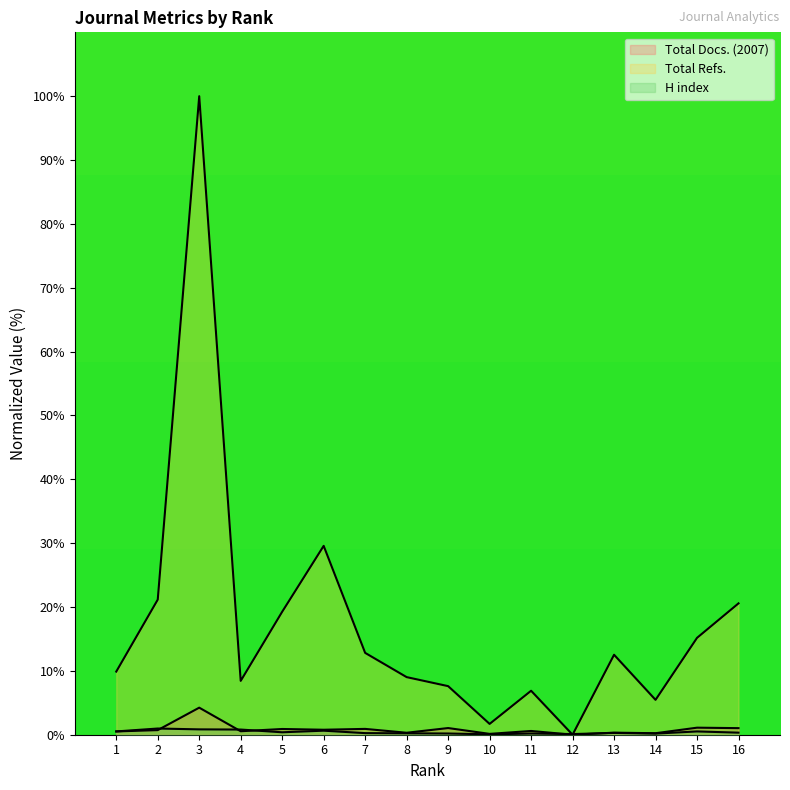

True or false: Total Docs. (2007) has more than 0 interior local peaks.

True